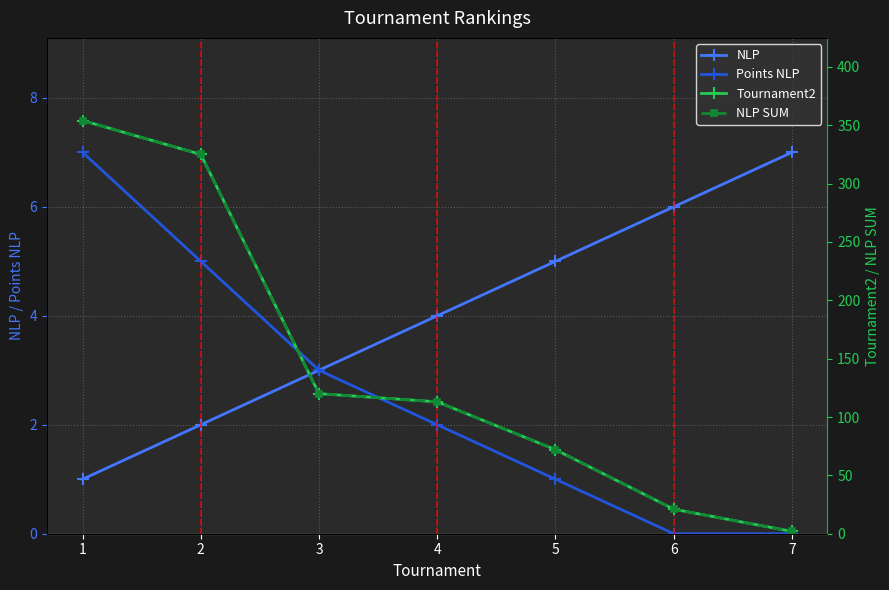

The value of Points NLP at 3 is 3. True or false?

True